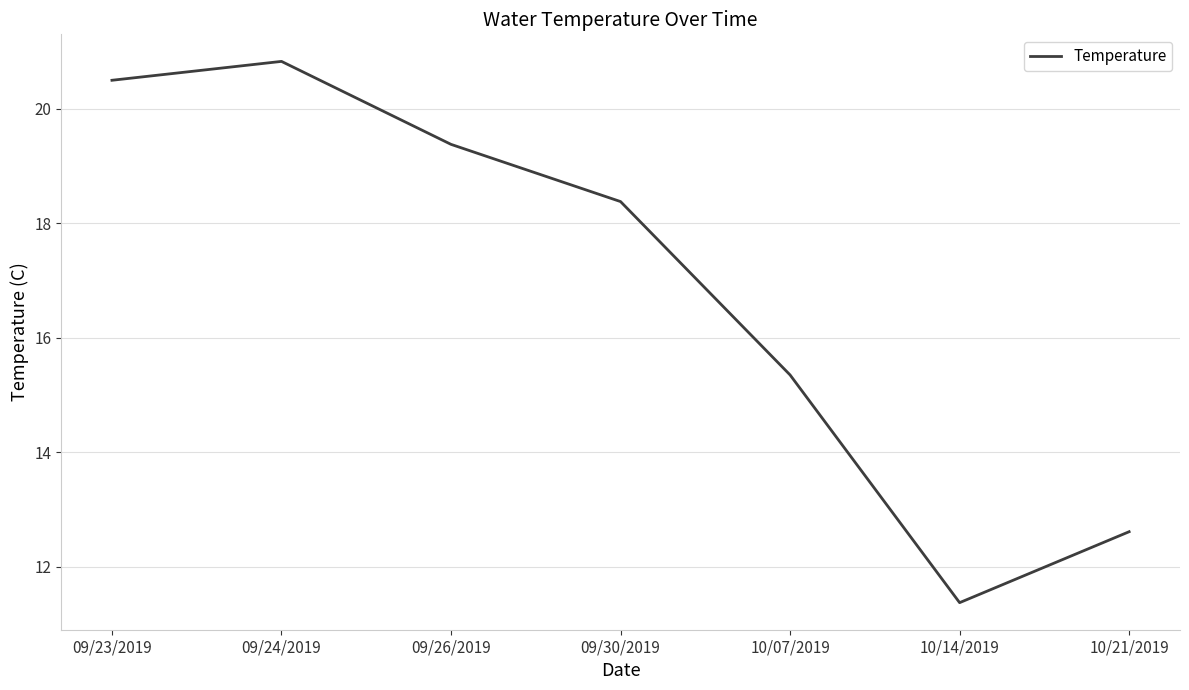

Count the number of values greater than 18.

4